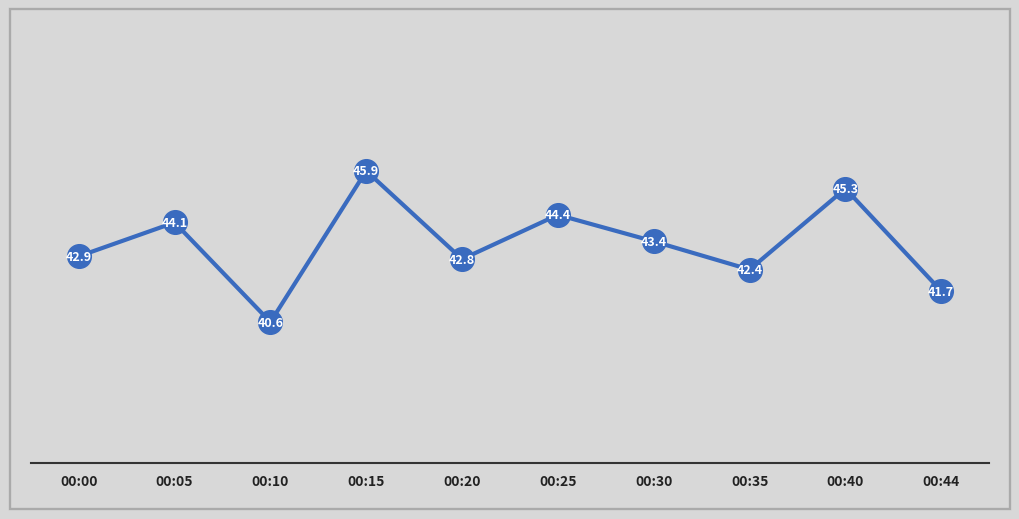

Which has a higher value, 00:20 or 00:05?

00:05